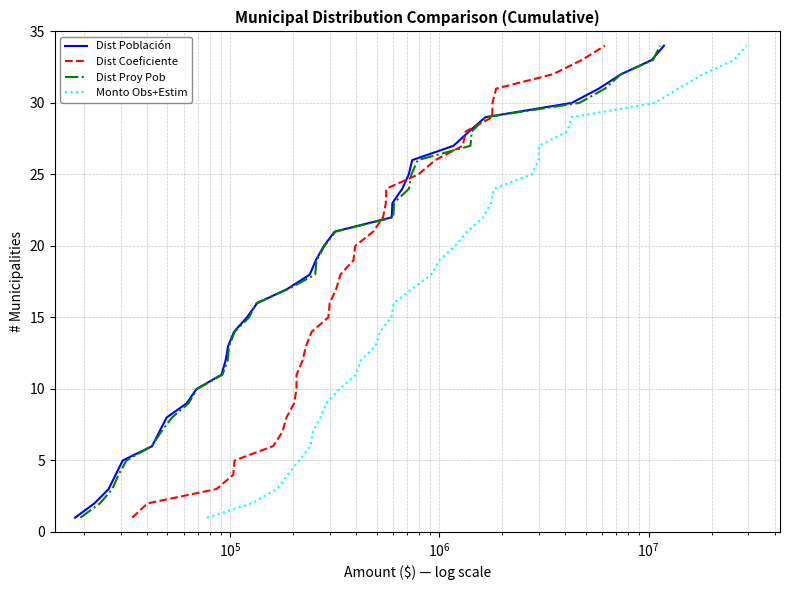

Which series has the widest spread of values?

Dist Población